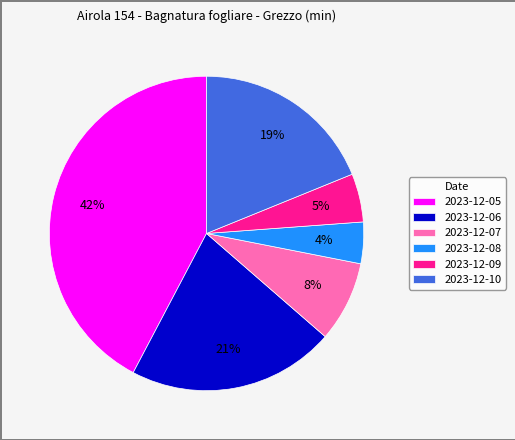

What percentage is the 2023-12-08 slice, to the nearest percent?

4%